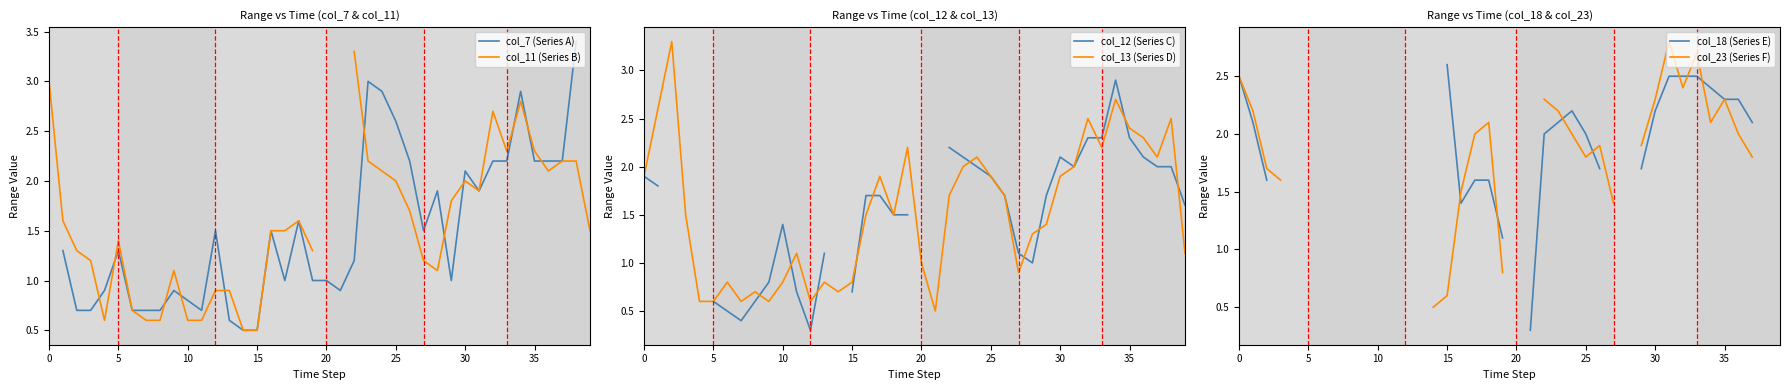

What is the label of the 15th point from the right?

25